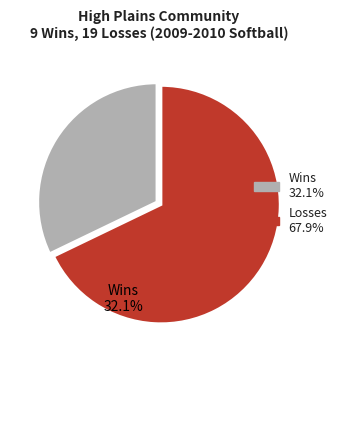

How many segments does this pie chart have?

2